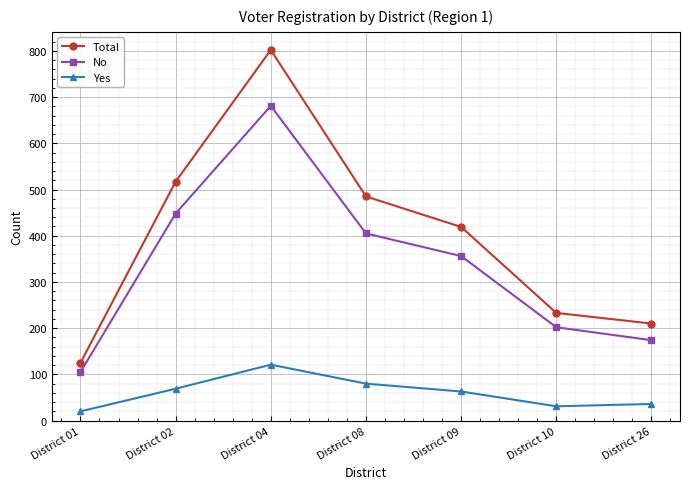

True or false: Total and Yes cross at least once.

False